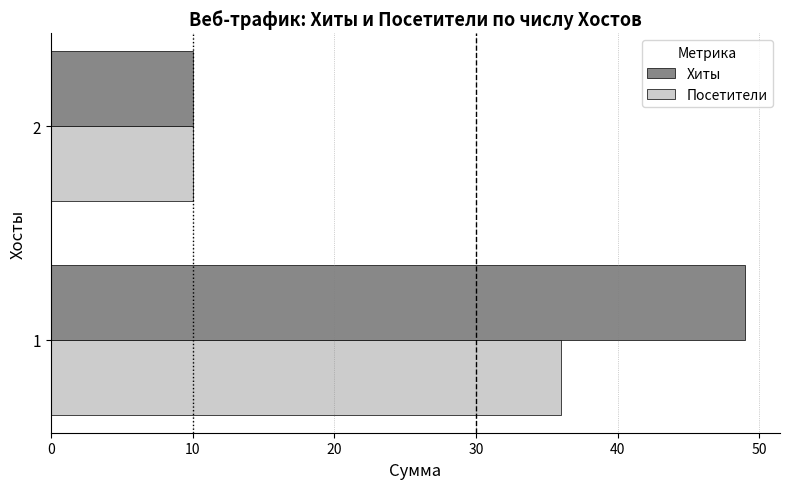

Is it true that Хиты equals 18 at 2?

False